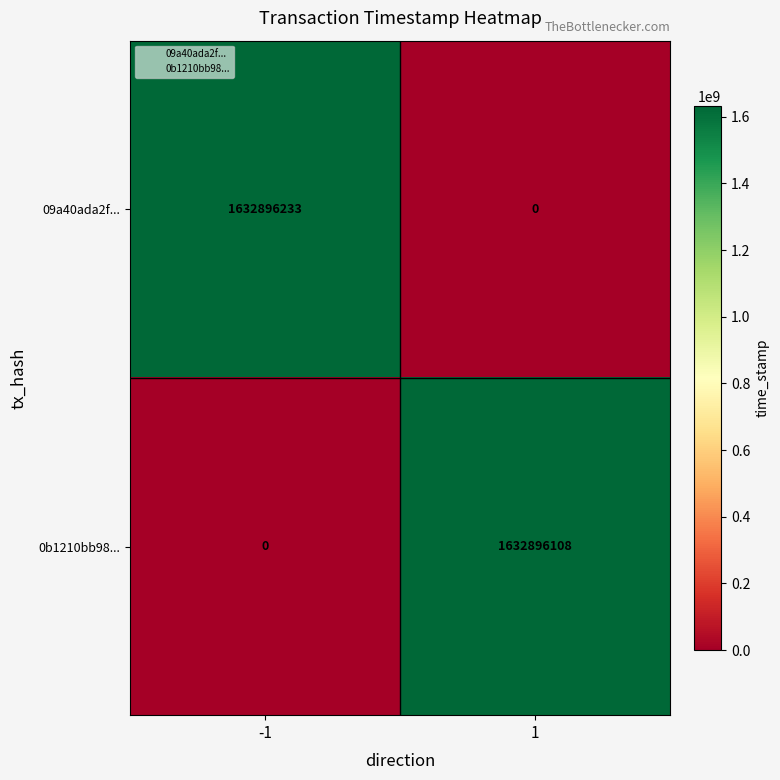

The 09a40ada2f... series shows 1632896233 at -1. True or false?

True